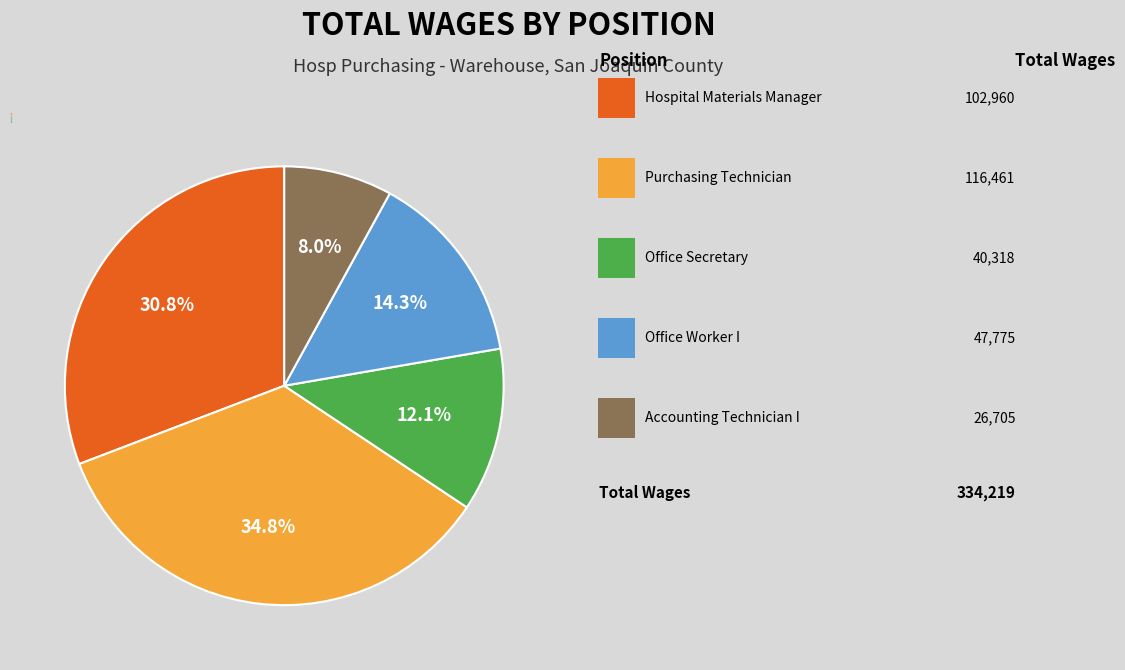

Is there a majority slice in this chart?

No